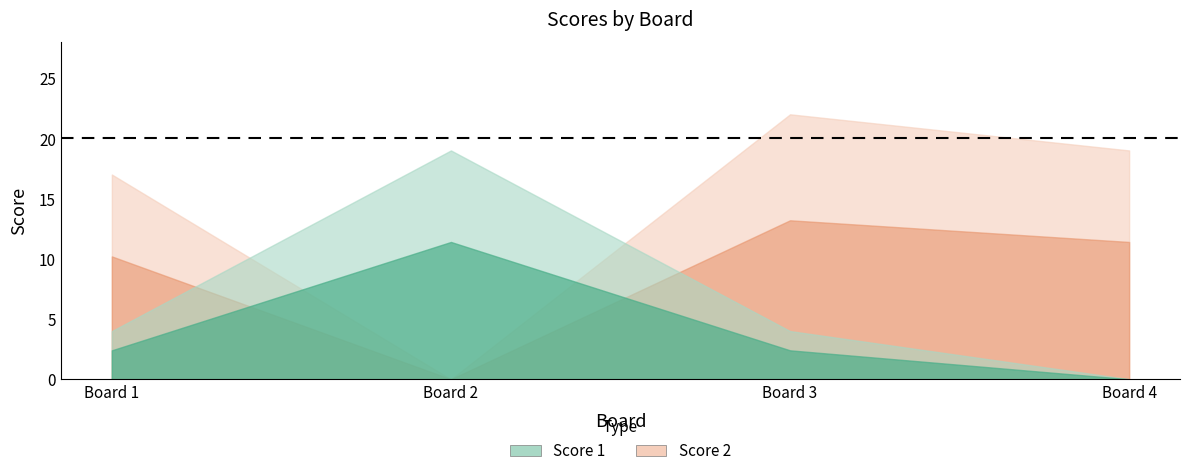

In Score 1, how many points are higher than both neighbors (excluding endpoints)?

1